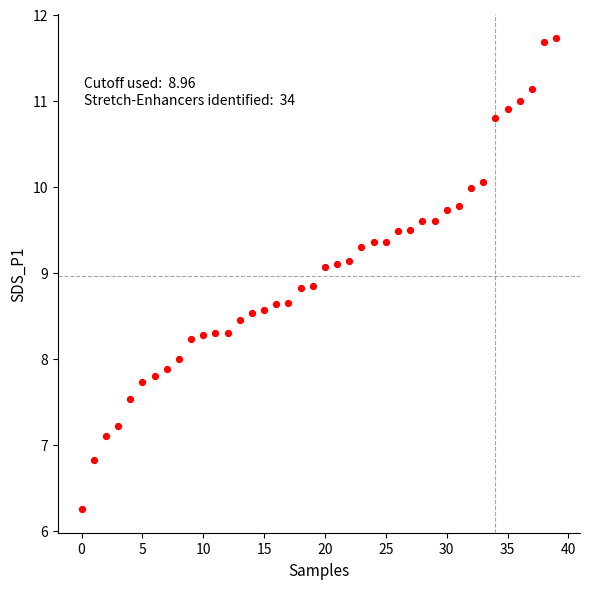

What is the range of Y values (max minus min)?

5.5